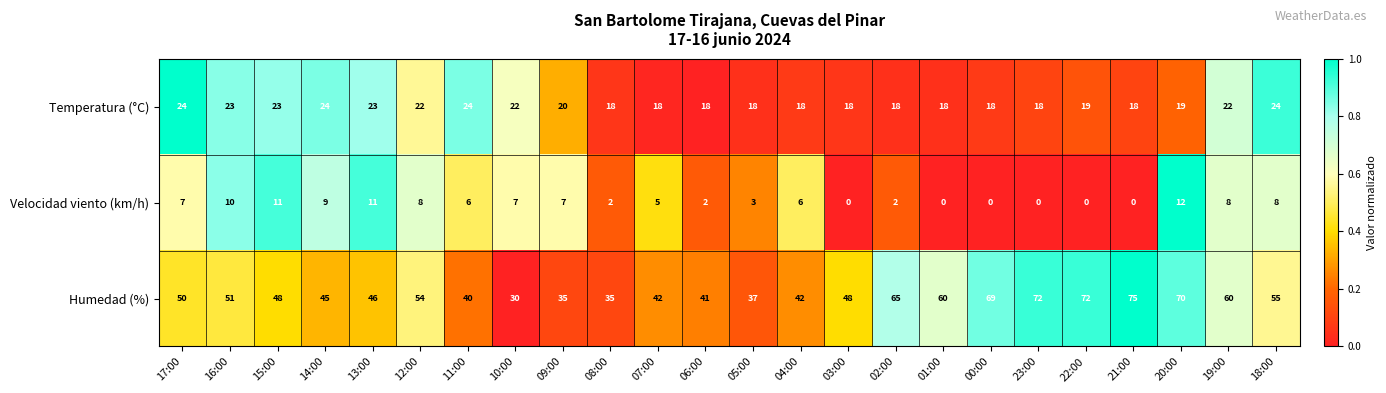

Which category has the highest value across all series?

21:00